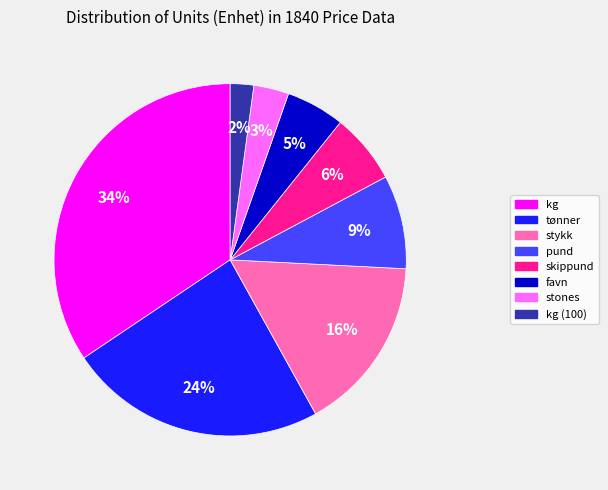

To the nearest percent, what is the average slice percentage?

12%